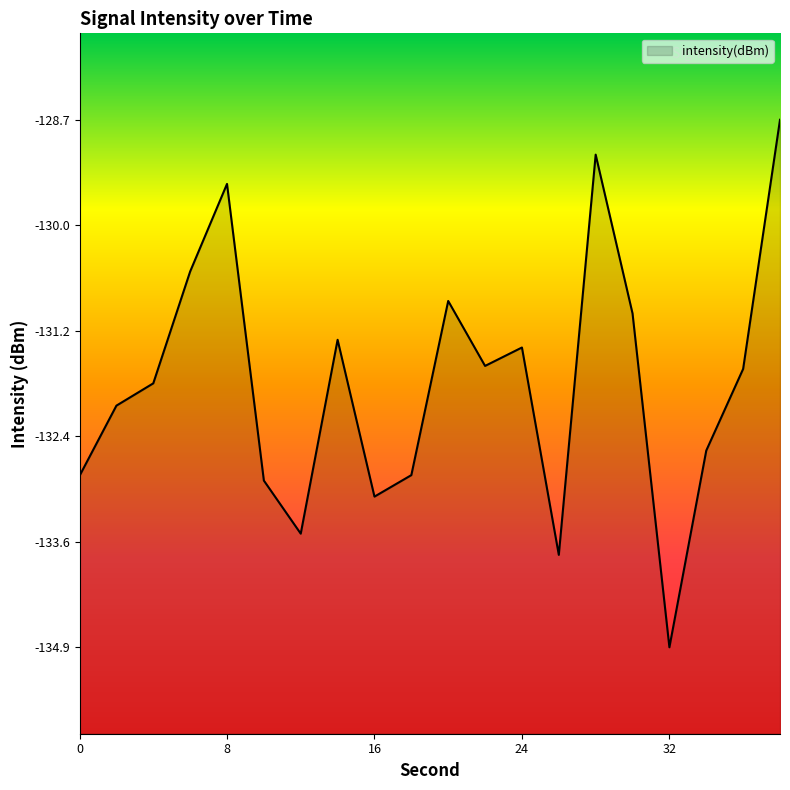

True or false: there are more than 1 points higher than both neighbors.

True